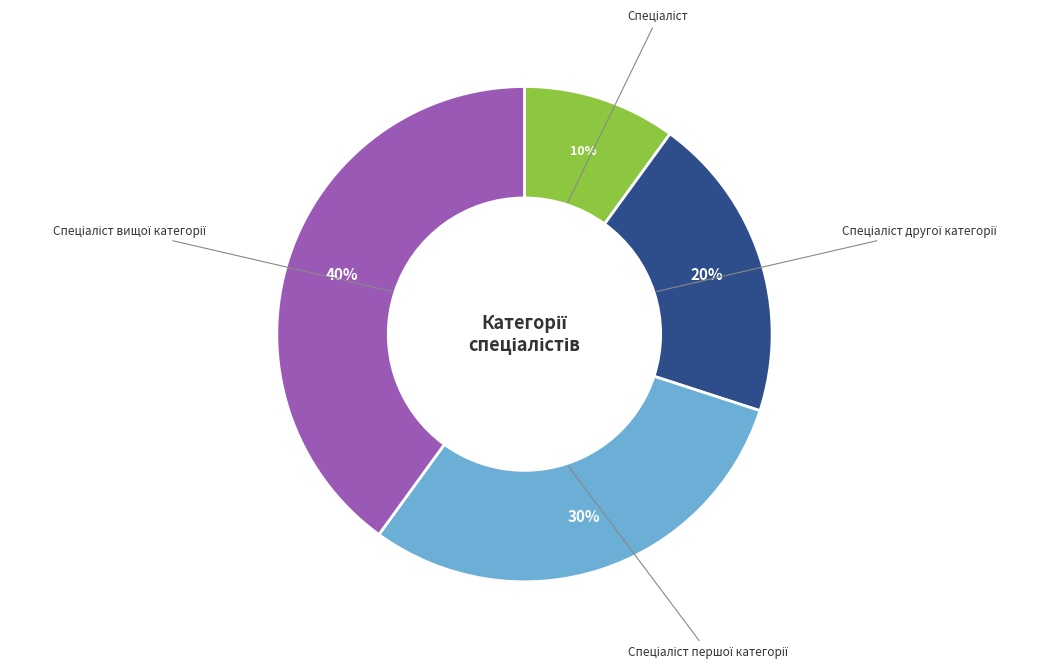

To the nearest percent, what is the average slice percentage?

25%